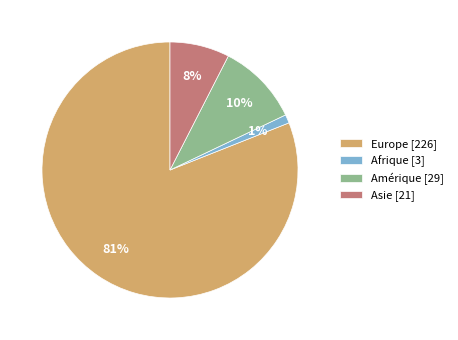

Combined, do Europe and Afrique account for over 50%?

Yes